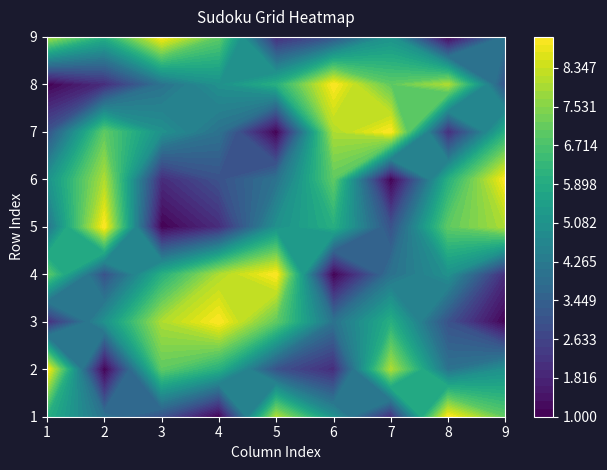

What is the difference between the maximum and minimum values in the 8 series?

8